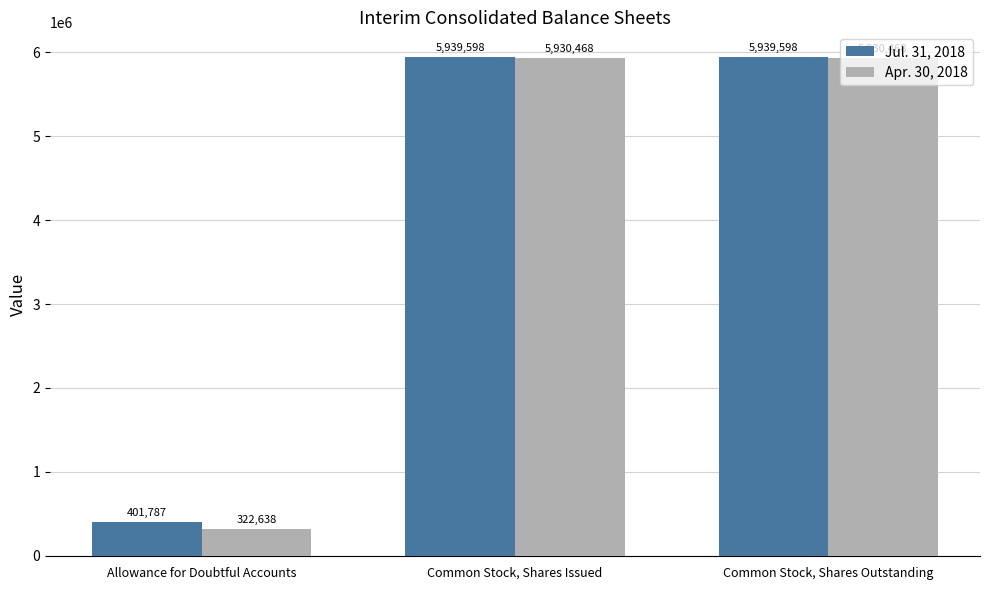

Reading left to right, what are all the values shown in this chart?

Jul. 31, 2018: 401787	5939598	5939598
Apr. 30, 2018: 322638	5930468	5930468